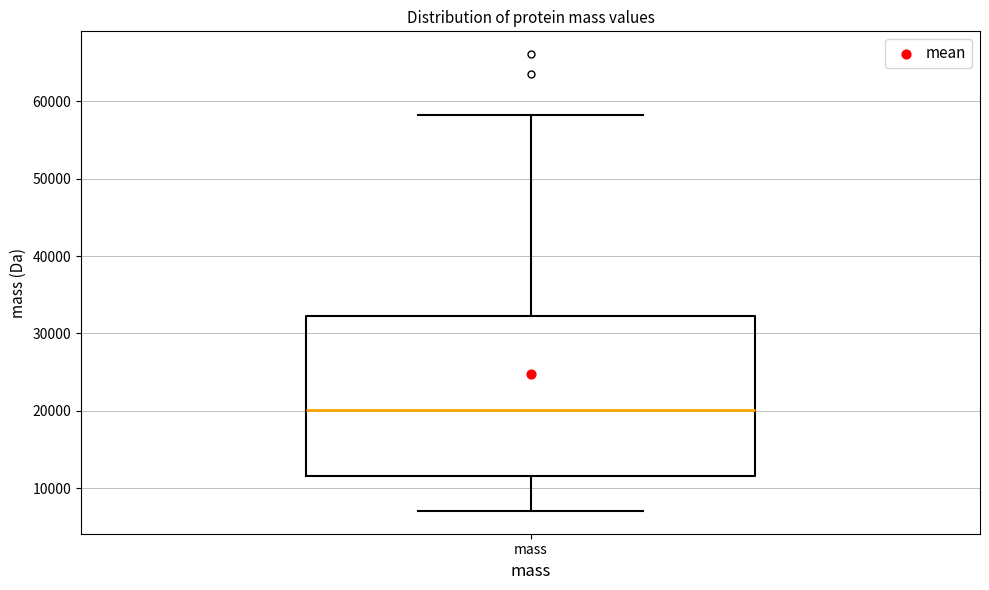

Read this box plot against the y-axis: the position of the median line, the range covered by the box, and the ends of both whiskers. The values are not printed on the chart, so give them approximately, as read against the axis.

median 20000, box 12000 to 32000, whiskers 7000 to 58000